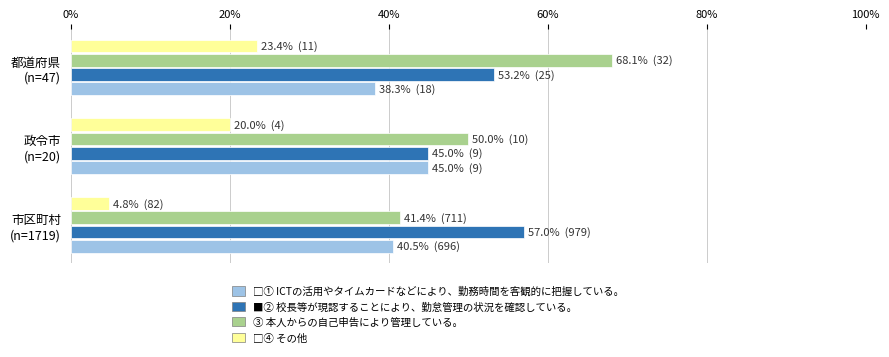

What is the greatest value displayed?

68.1